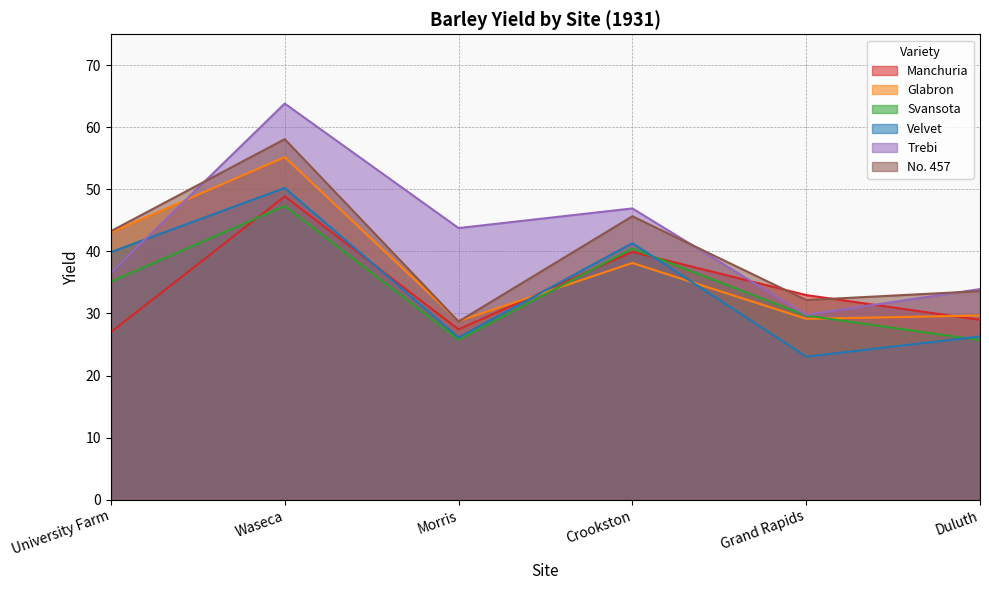

The value of Glabron at Morris is 28.8. True or false?

True